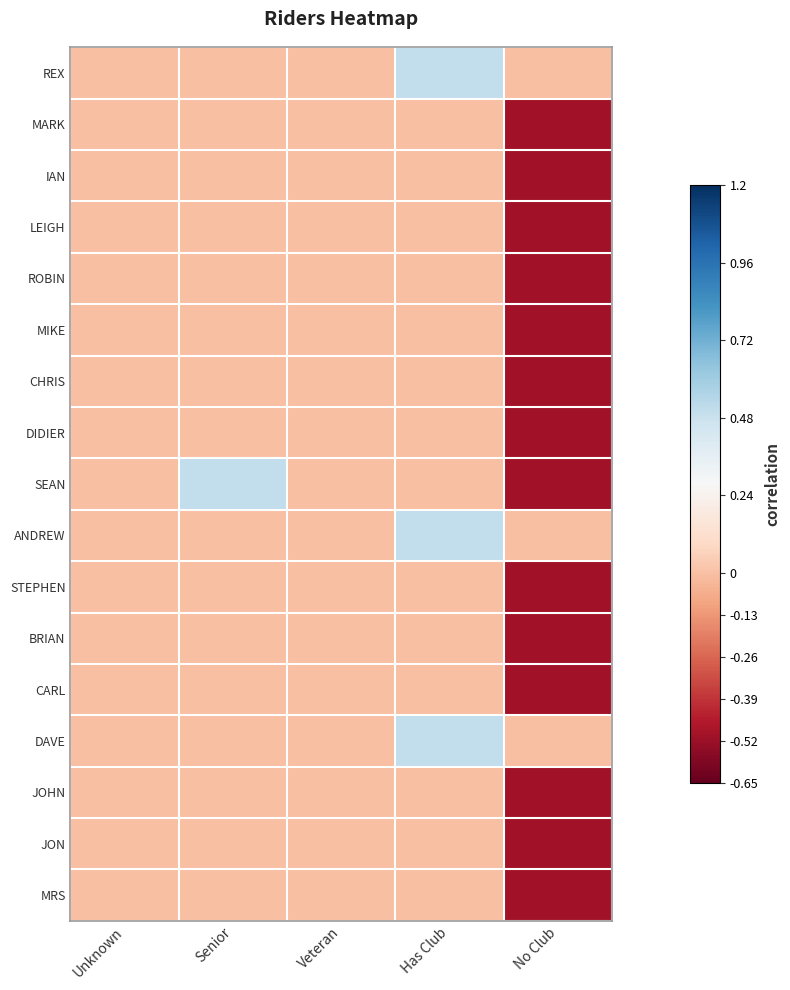

Reading right to left, list all the values displayed in this chart.

REX: No Club=0.0	Has Club=0.5	Veteran=0.0	Senior=0.0	Unknown=0.0
MARK: No Club=-0.5	Has Club=0.0	Veteran=0.0	Senior=0.0	Unknown=0.0
IAN: No Club=-0.5	Has Club=0.0	Veteran=0.0	Senior=0.0	Unknown=0.0
LEIGH: No Club=-0.5	Has Club=0.0	Veteran=0.0	Senior=0.0	Unknown=0.0
ROBIN: No Club=-0.5	Has Club=0.0	Veteran=0.0	Senior=0.0	Unknown=0.0
MIKE: No Club=-0.5	Has Club=0.0	Veteran=0.0	Senior=0.0	Unknown=0.0
CHRIS: No Club=-0.5	Has Club=0.0	Veteran=0.0	Senior=0.0	Unknown=0.0
DIDIER: No Club=-0.5	Has Club=0.0	Veteran=0.0	Senior=0.0	Unknown=0.0
SEAN: No Club=-0.5	Has Club=0.0	Veteran=0.0	Senior=0.5	Unknown=0.0
ANDREW: No Club=0.0	Has Club=0.5	Veteran=0.0	Senior=0.0	Unknown=0.0
STEPHEN: No Club=-0.5	Has Club=0.0	Veteran=0.0	Senior=0.0	Unknown=0.0
BRIAN: No Club=-0.5	Has Club=0.0	Veteran=0.0	Senior=0.0	Unknown=0.0
CARL: No Club=-0.5	Has Club=0.0	Veteran=0.0	Senior=0.0	Unknown=0.0
DAVE: No Club=0.0	Has Club=0.5	Veteran=0.0	Senior=0.0	Unknown=0.0
JOHN: No Club=-0.5	Has Club=0.0	Veteran=0.0	Senior=0.0	Unknown=0.0
JON: No Club=-0.5	Has Club=0.0	Veteran=0.0	Senior=0.0	Unknown=0.0
MRS: No Club=-0.5	Has Club=0.0	Veteran=0.0	Senior=0.0	Unknown=0.0